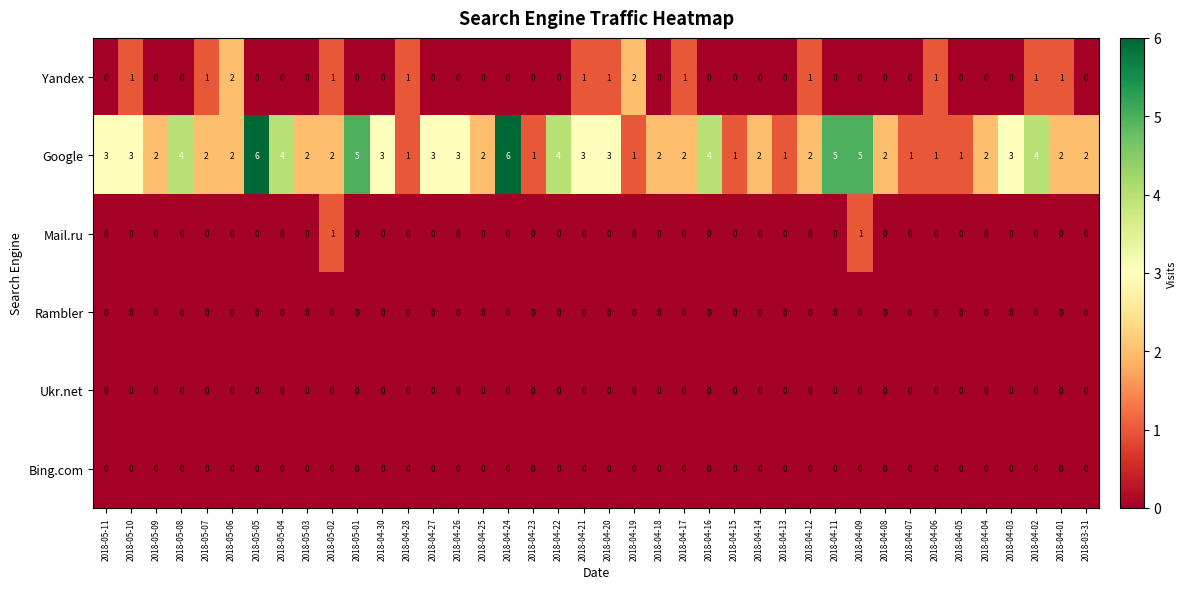

Is it true that Yandex equals 1 at 2018-05-03?

False